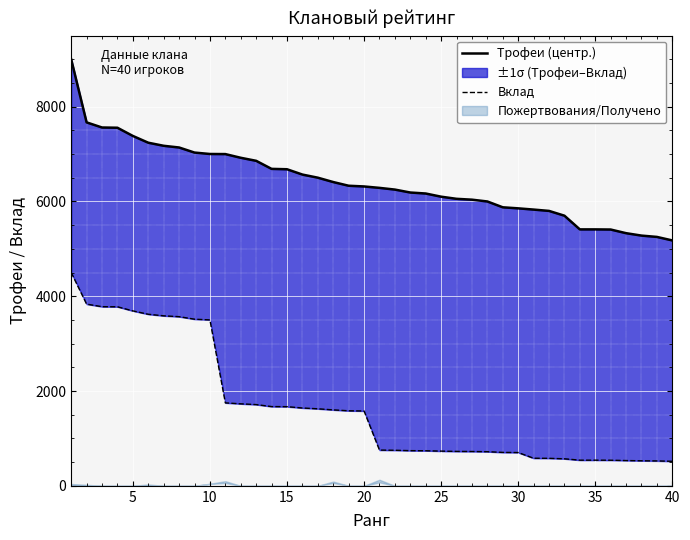

True or false: Вклад and Трофеи (центр.) intersect in this chart.

False